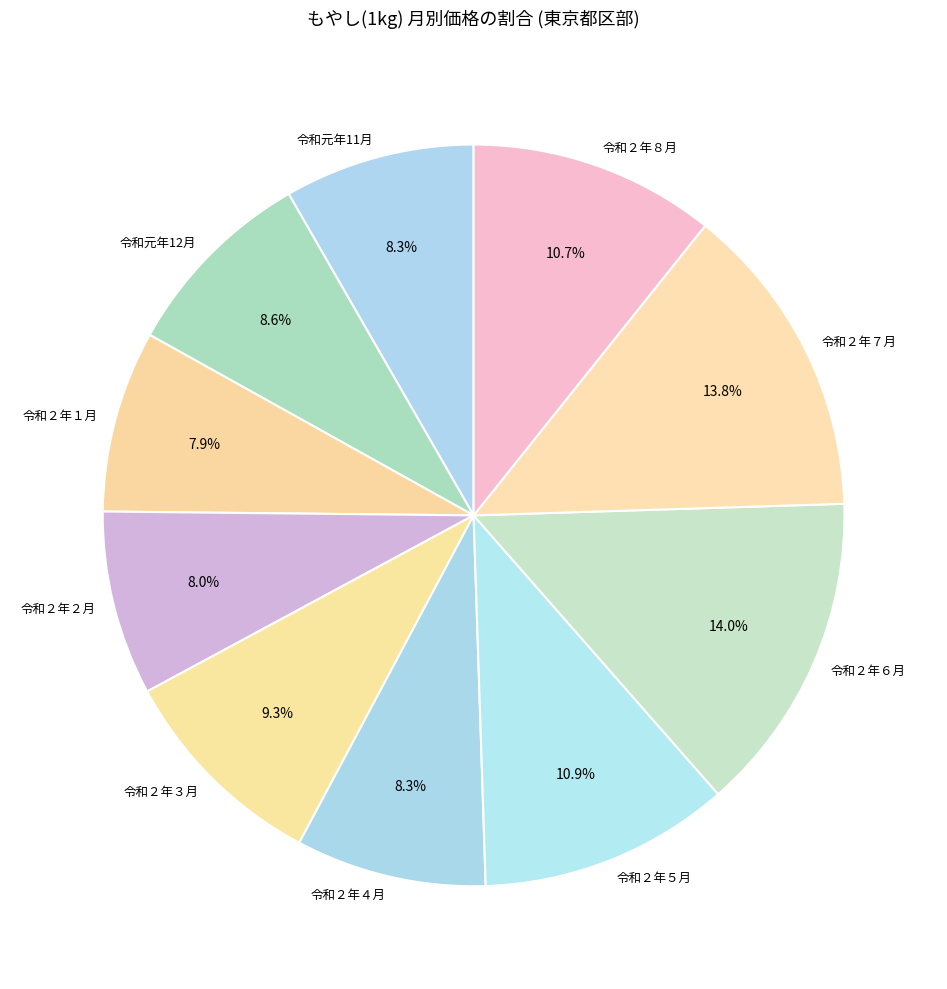

Does any single category account for the majority?

No